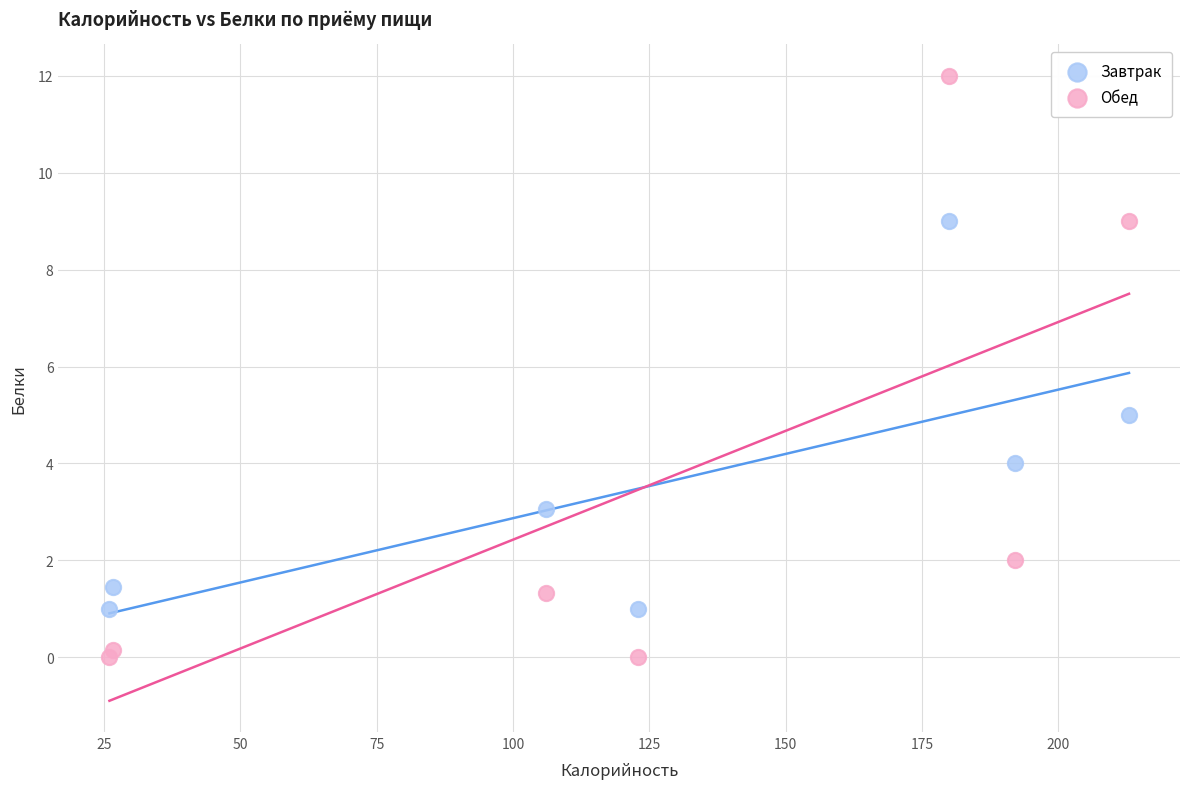

Across all data points, what is the range of Y values (max minus min)?

12.0